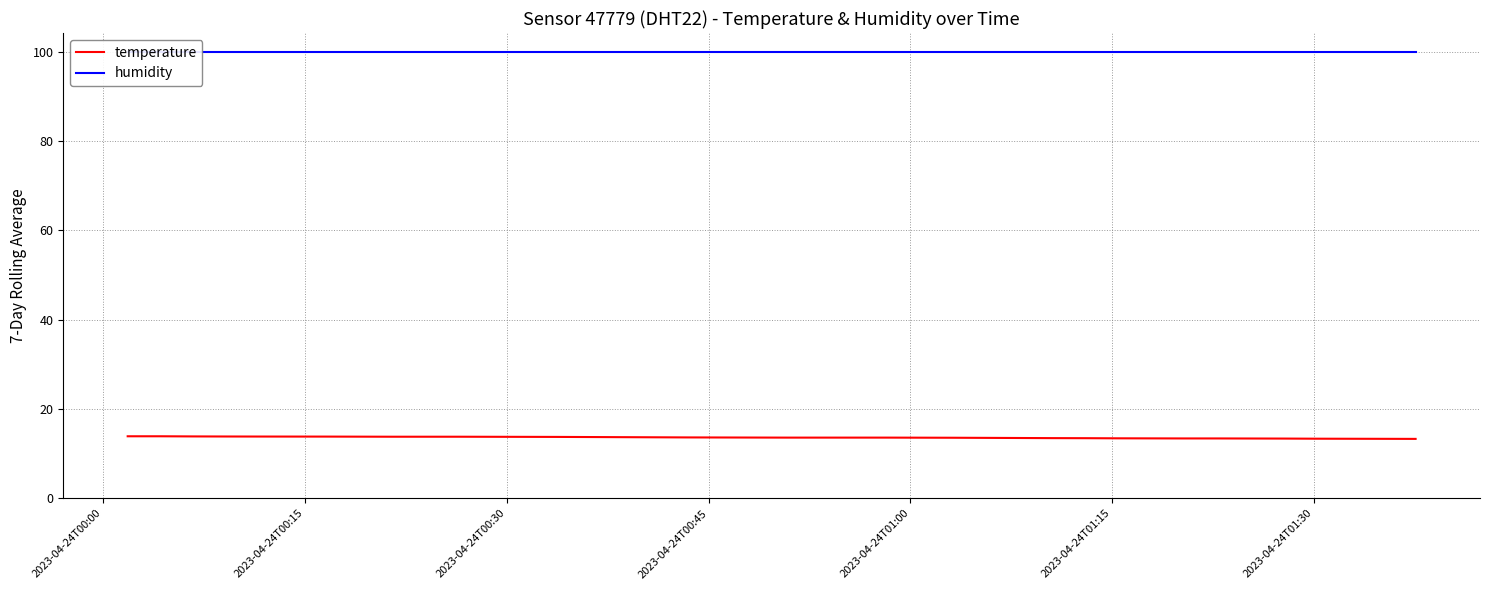

At which category is the sum across all series the highest?

2023-04-24T00:00